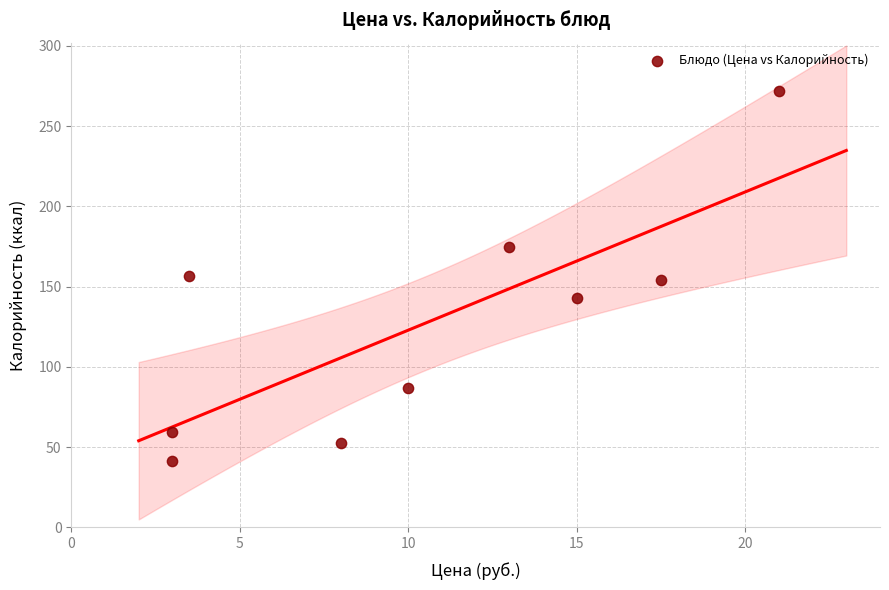

What is the average X value?

10.4